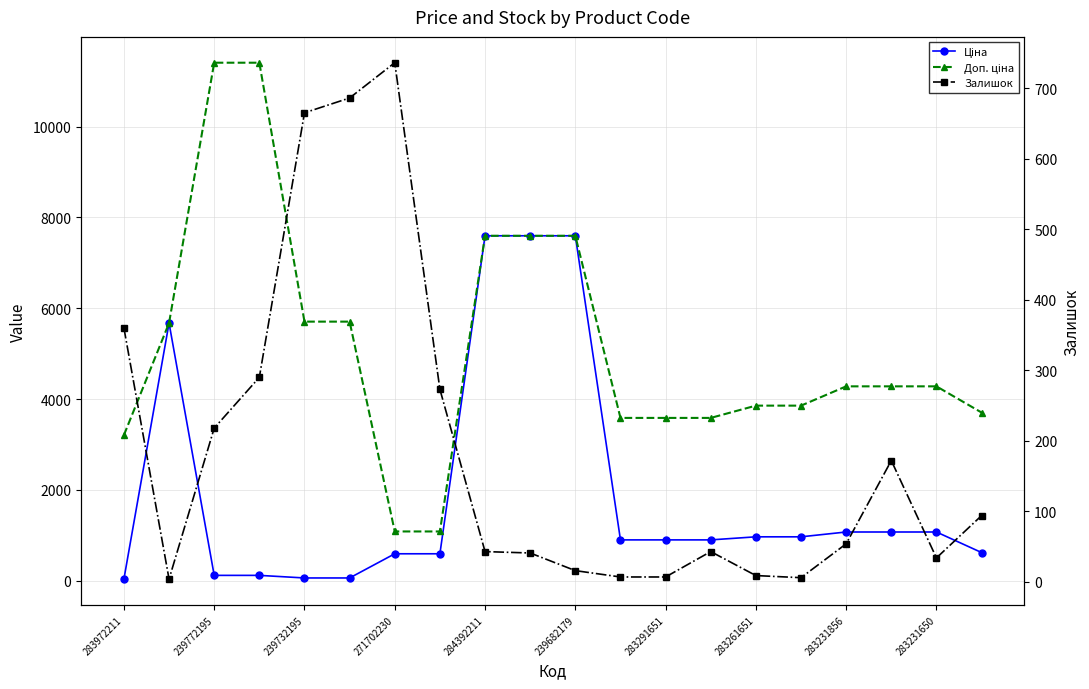

How many intersections are there between Залишок and Ціна?

3